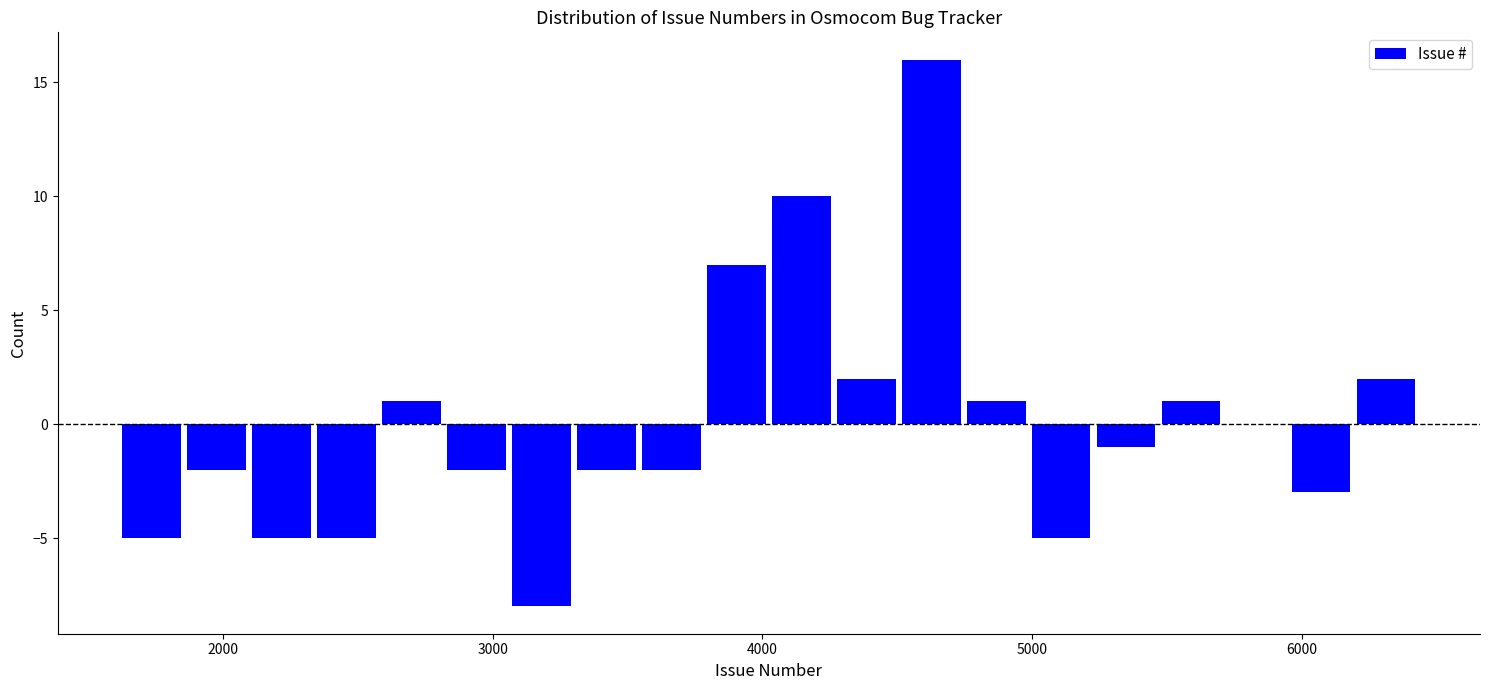

Around what value on the x-axis is the tallest bar? Give the approximate position of its centre, as read against the axis.

4600